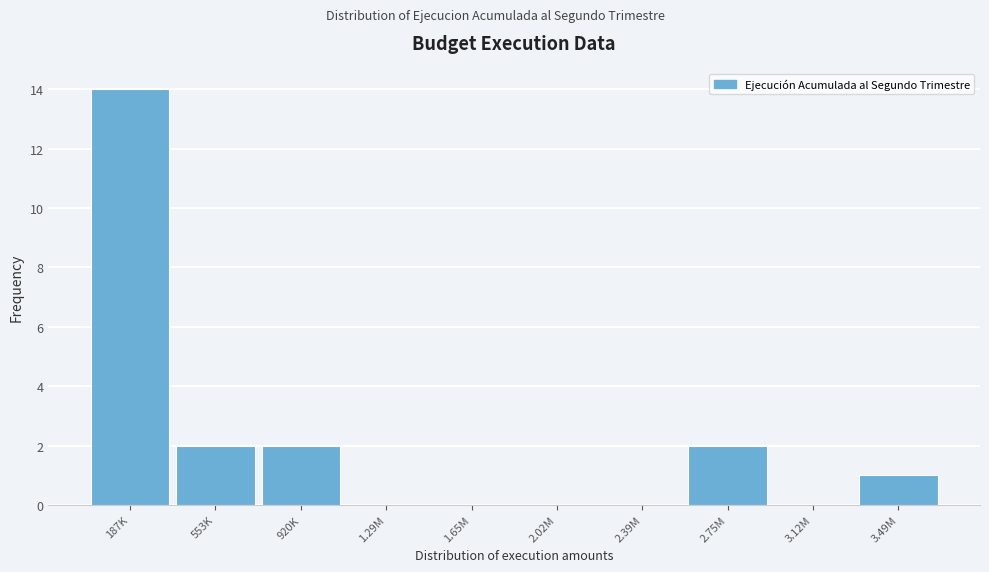

Reading left to right, extract all data points from this chart.

187K=14	553K=2	920K=2	1.29M=0	1.65M=0	2.02M=0	2.39M=0	2.75M=2	3.12M=0	3.49M=1